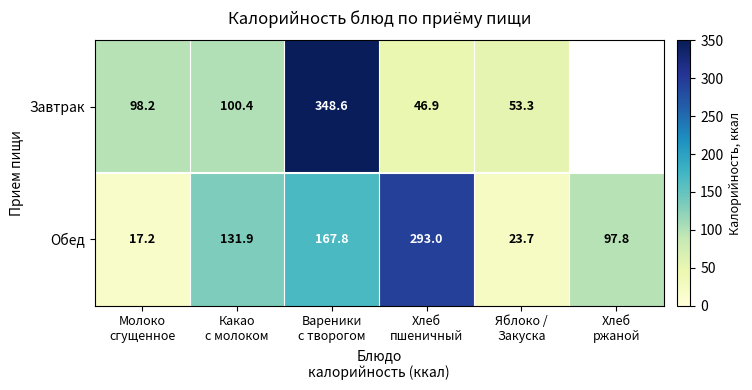

What is the maximum value for Обед?

293.0